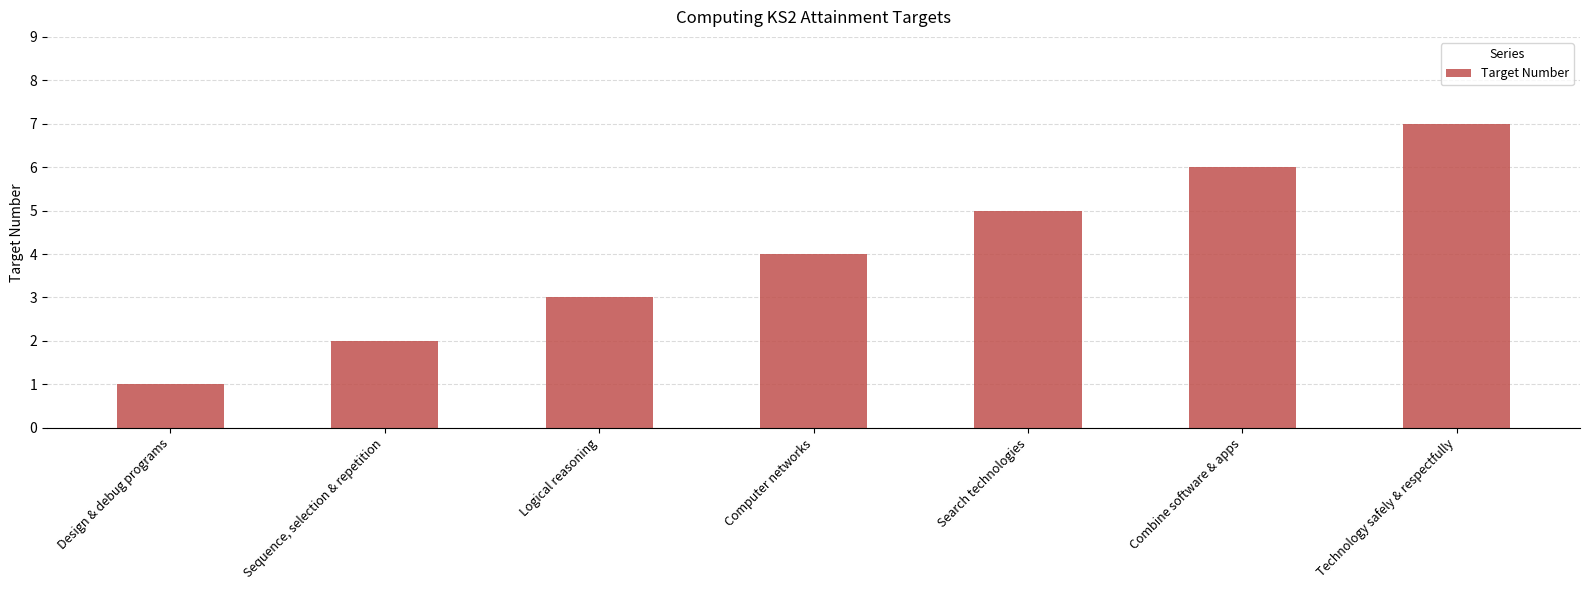

What is the value of the 5th bar from the left?

5